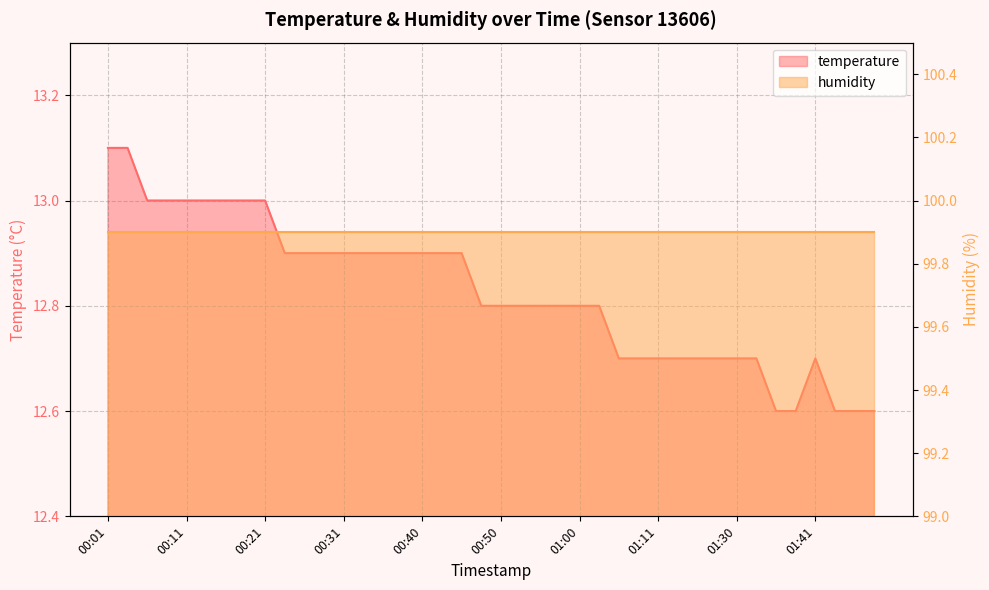

True or false: there are more than 0 points higher than both neighbors.

True